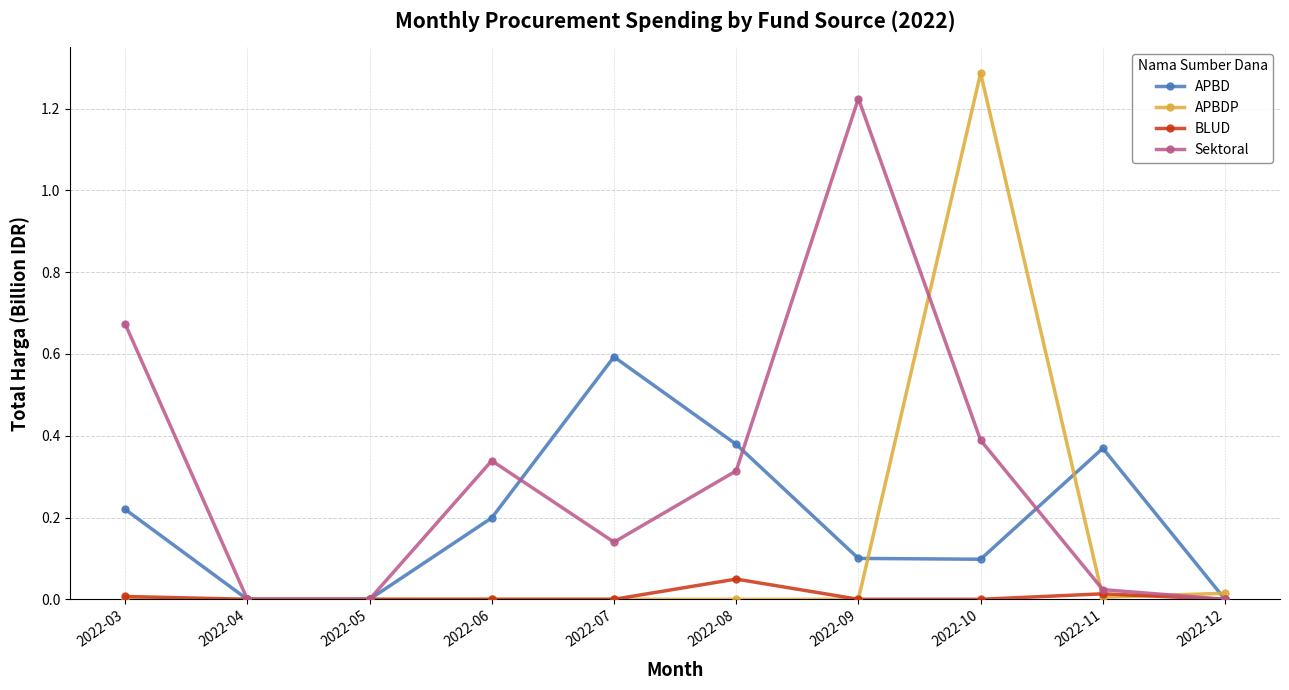

At which category is the sum across all series the highest?

2022-10